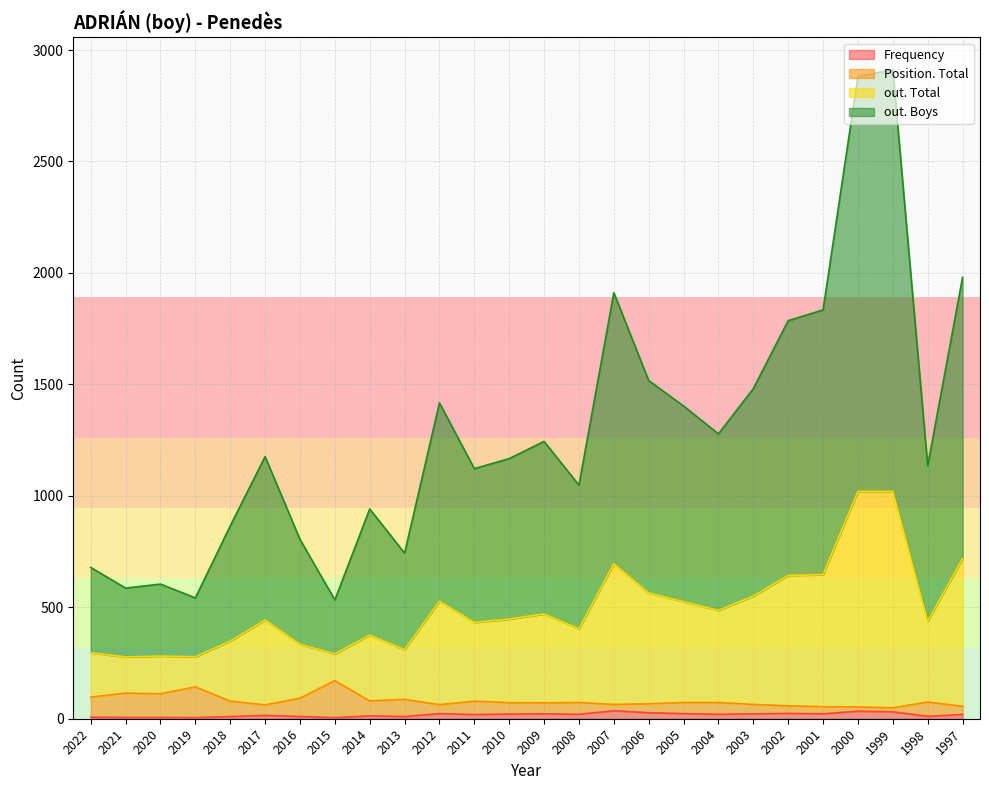

True or false: out. Total and out. Boys cross at least once.

False